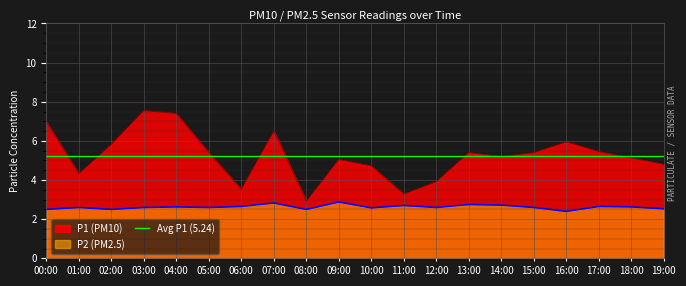

Which series has the largest total across all categories?

P1